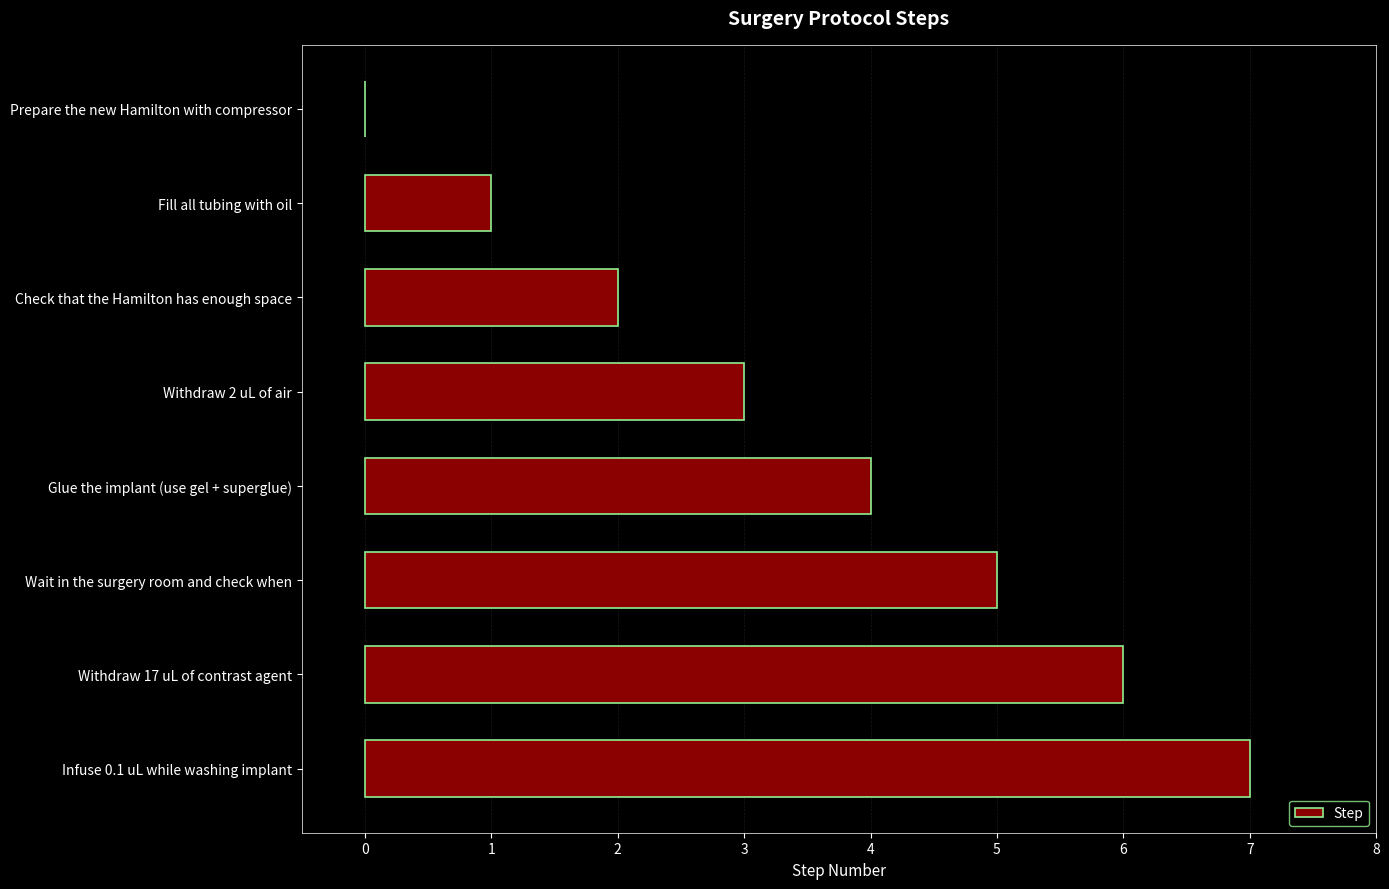

What is the sum of the values at Infuse 0.1 uL while washing implant and Glue the implant (use gel + superglue)?

11